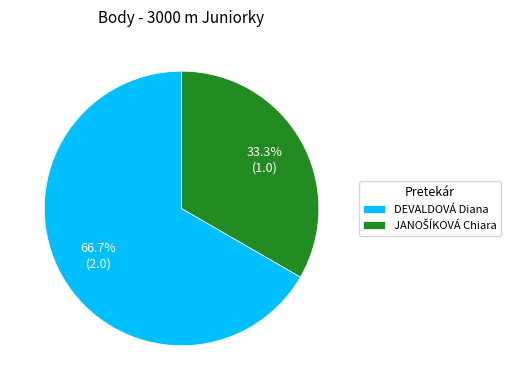

Which category has the biggest portion of the pie?

DEVALDOVÁ Diana